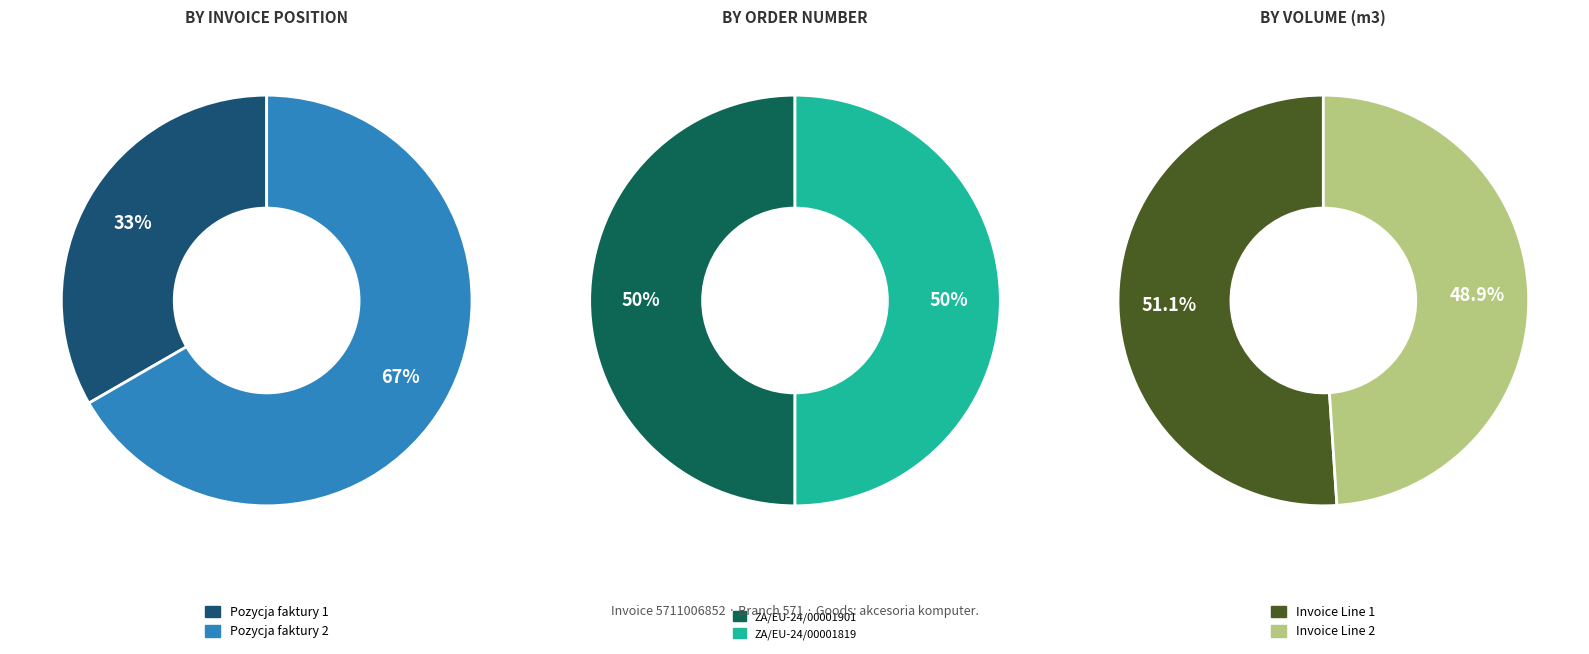

Which slice is the smallest?

Pozycja faktury 1